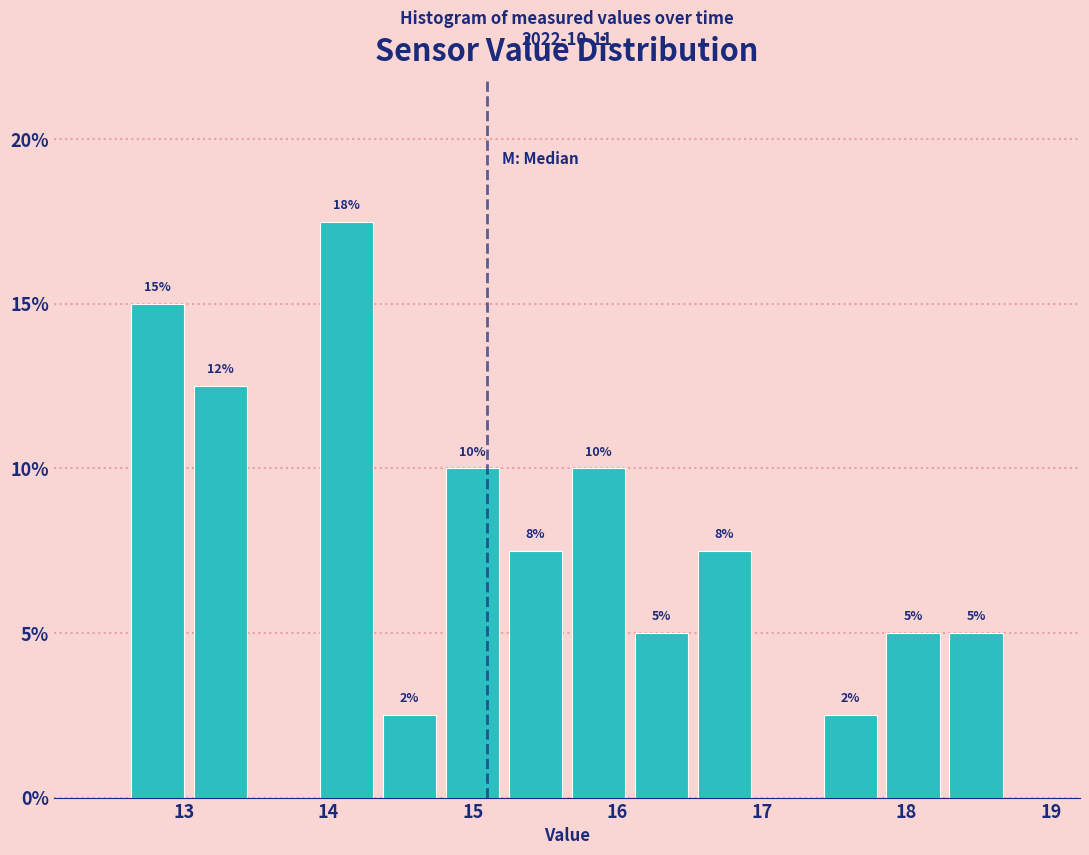

Over which range of the x-axis is the bar tallest?

13.9 to 14.3